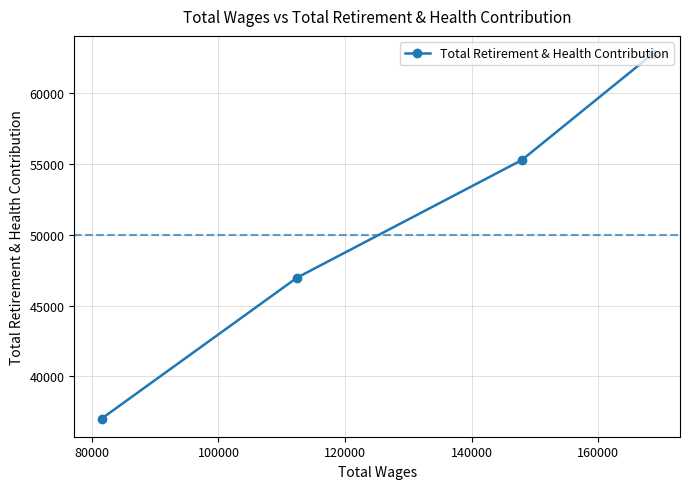

What is the greatest value displayed?

62759